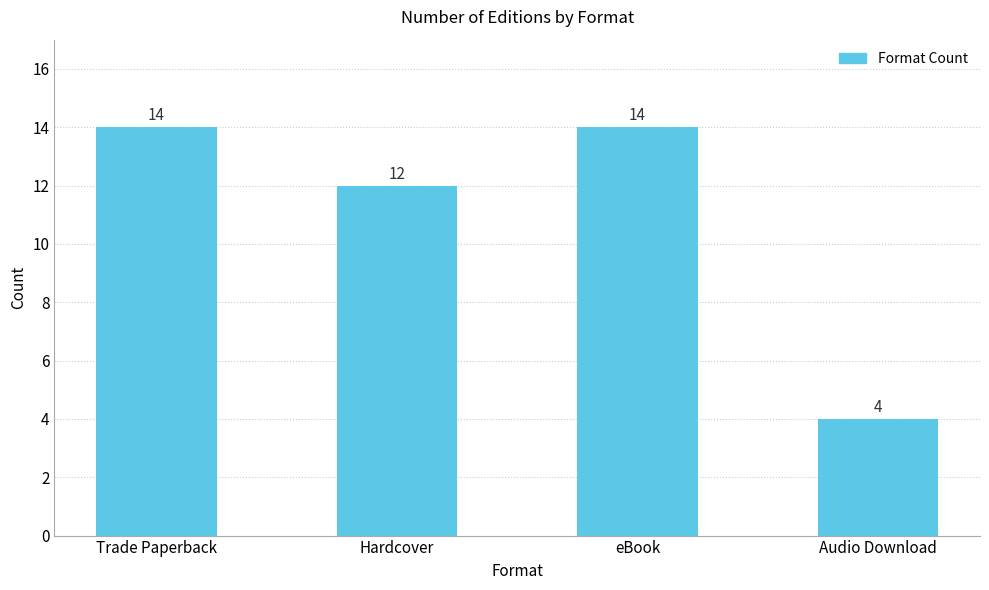

The value at Audio Download is 5. True or false?

False